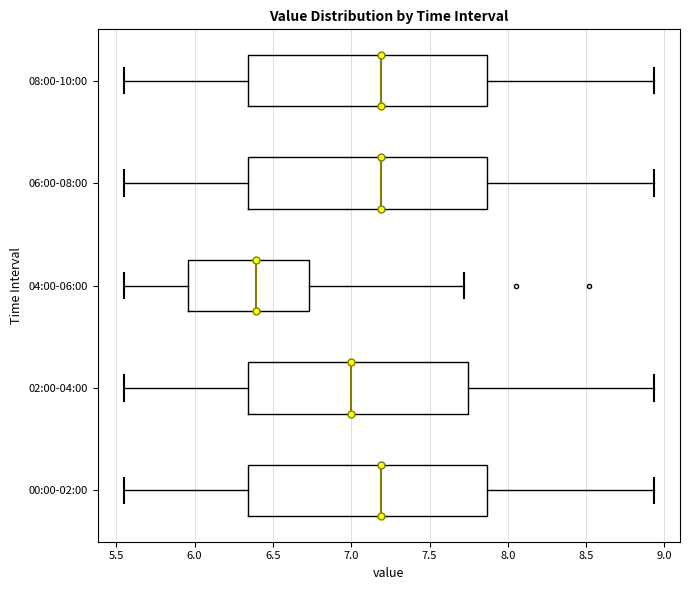

Reading bottom to top, read every box against the x-axis: the position of its median line, the range the box covers, and the ends of its whiskers. The values are not printed on the chart, so give them approximately, as read against the axis.

00:00-02:00: median 7.20, box 6.35 to 7.85, whiskers 5.55 to 8.95
02:00-04:00: median 7.00, box 6.35 to 7.75, whiskers 5.55 to 8.95
04:00-06:00: median 6.40, box 5.95 to 6.75, whiskers 5.55 to 7.70
06:00-08:00: median 7.20, box 6.35 to 7.85, whiskers 5.55 to 8.95
08:00-10:00: median 7.20, box 6.35 to 7.85, whiskers 5.55 to 8.95